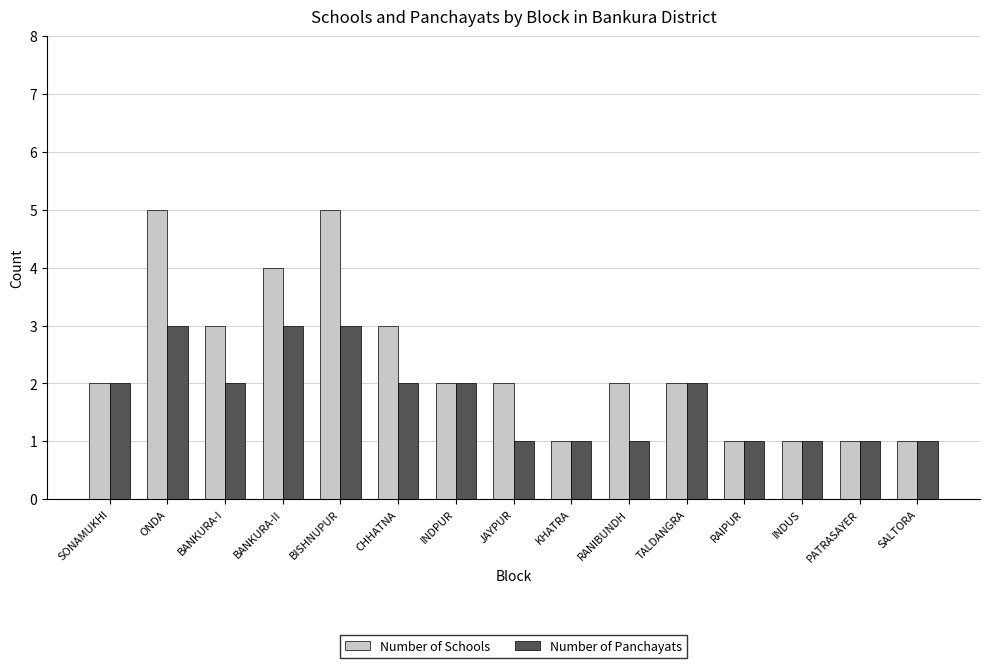

What position from the left is JAYPUR?

8